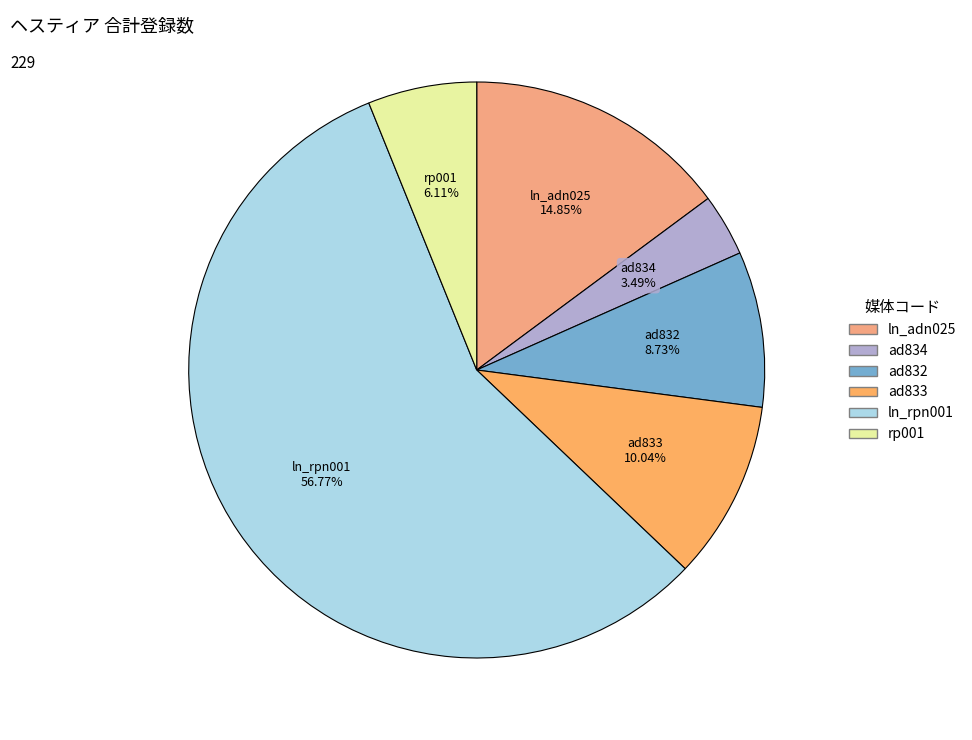

Between rp001 and ln_rpn001, which is larger?

ln_rpn001